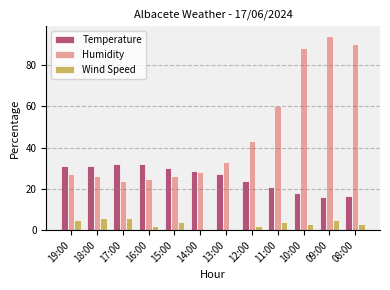

What is the highest value of the Humidity series?

94.0